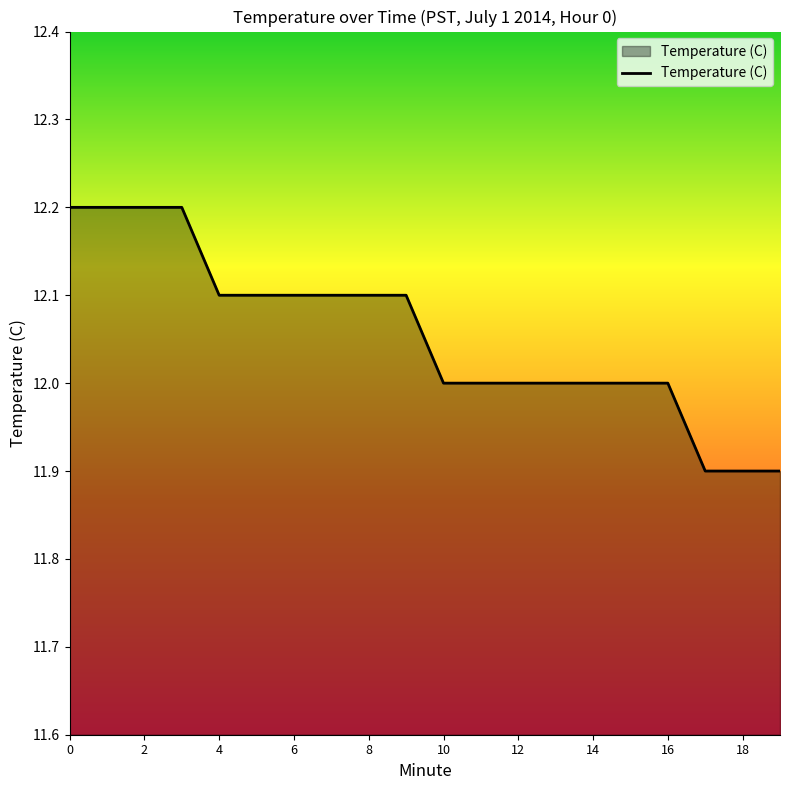

Reading left to right, list all the values displayed in this chart.

12.2	12.2	12.2	12.2	12.1	12.1	12.1	12.1	12.1	12.1	12.0	12.0	12.0	12.0	12.0	12.0	12.0	11.9	11.9	11.9